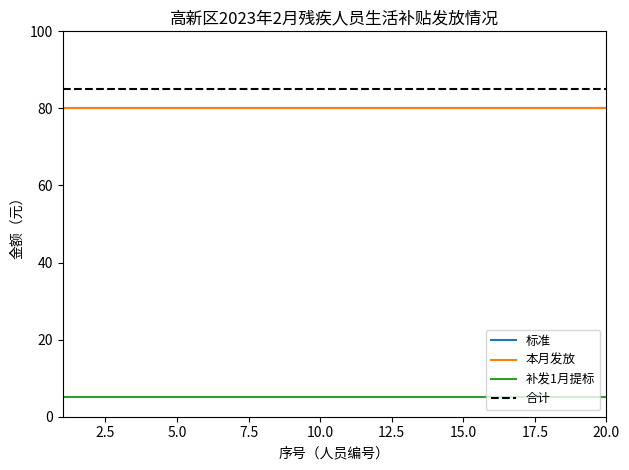

What is the smallest value displayed?

5